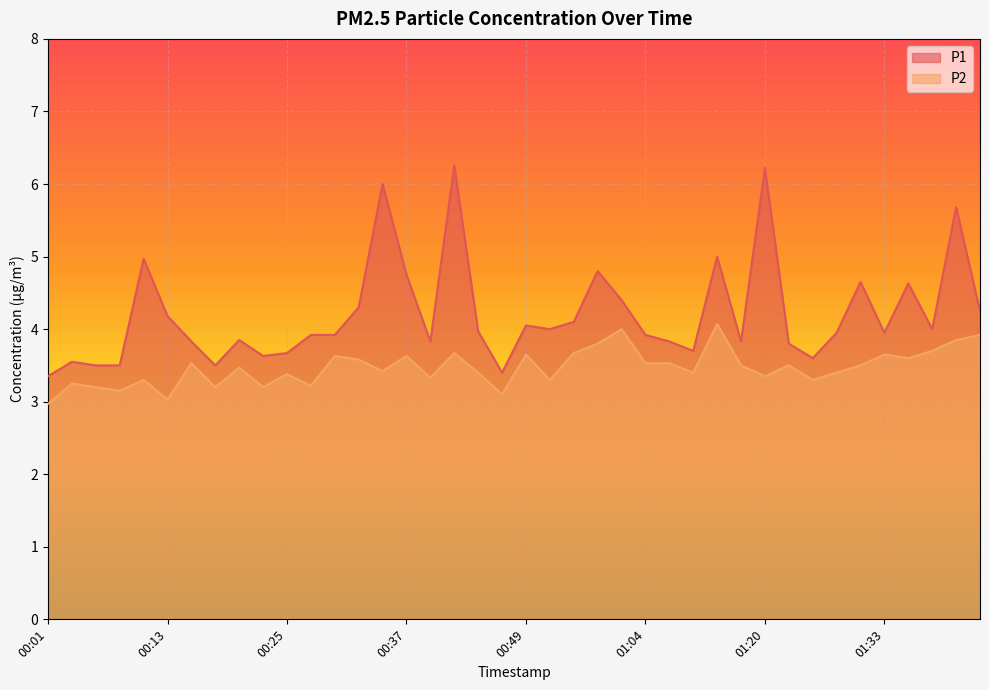

Rank the series by their maximum value, from highest to lowest.

P1, P2